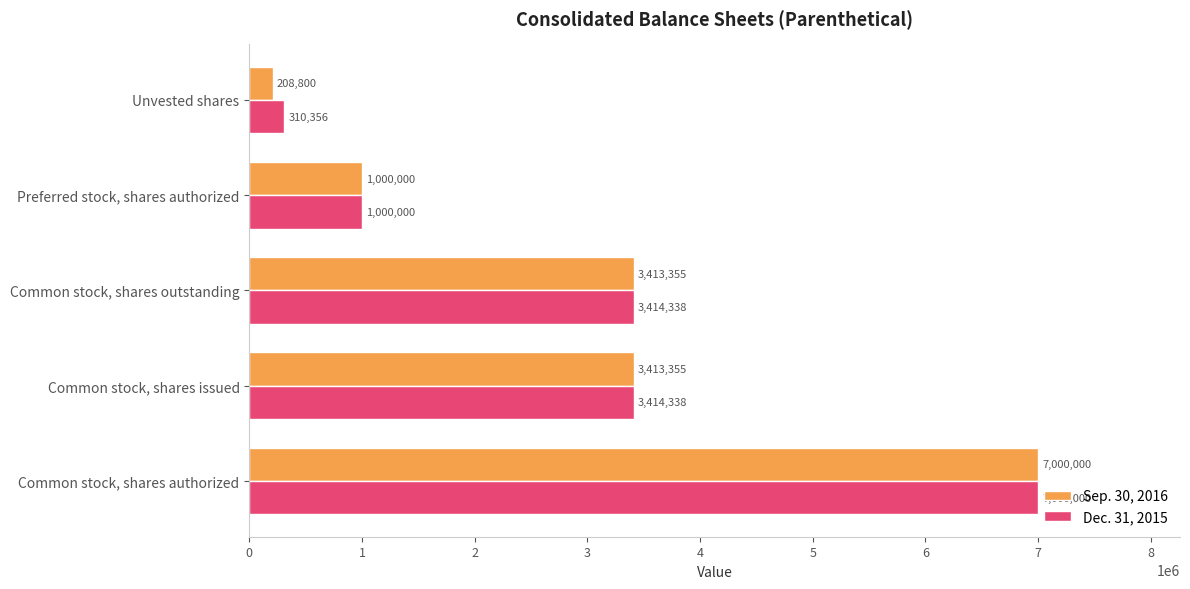

Count the Sep. 30, 2016 values in the range 1000000 to 3413355.

3